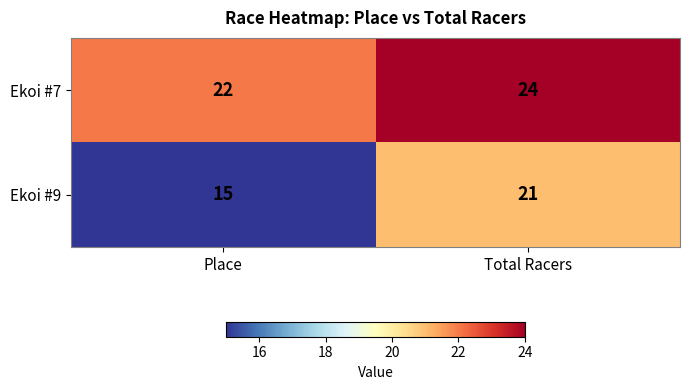

Where is Ekoi #9 nearest to the value 18?

Place